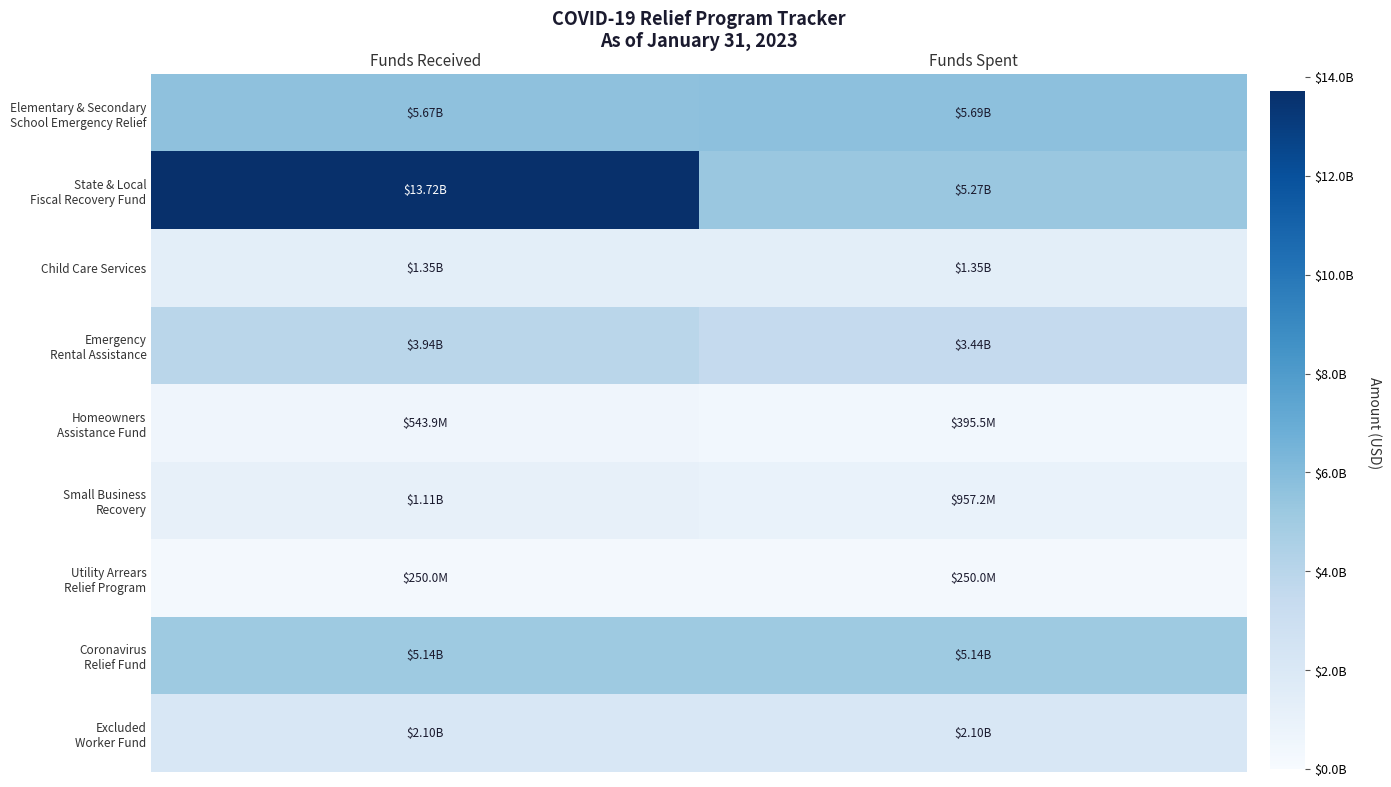

What is the minimum value shown in the chart?

249986660.8